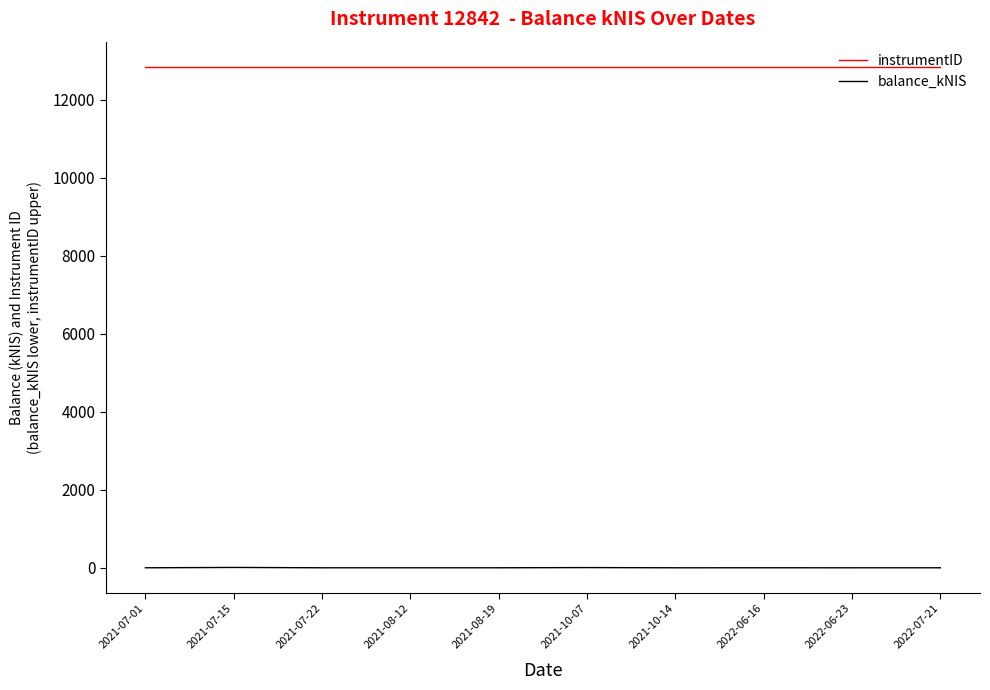

List the series in order of their peak value, highest first.

instrumentID, balance_kNIS